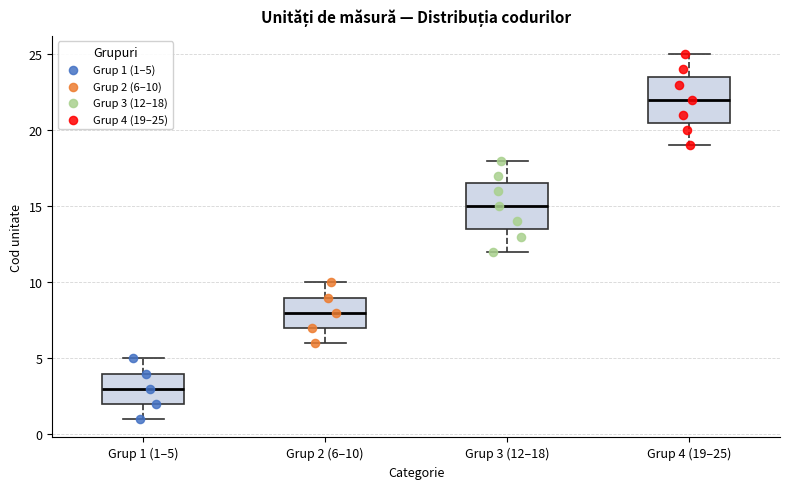

Reading left to right, read every box against the y-axis: the position of its median line, the range the box covers, and the ends of its whiskers. The values are not printed on the chart, so give them approximately, as read against the axis.

Grup 1 (1–5): median 3.0, box 2.0 to 4.0, whiskers 1.0 to 5.0
Grup 2 (6–10): median 8.0, box 7.0 to 9.0, whiskers 6.0 to 10.0
Grup 3 (12–18): median 15.0, box 13.5 to 16.5, whiskers 12.0 to 18.0
Grup 4 (19–25): median 22.0, box 20.5 to 23.5, whiskers 19.0 to 25.0